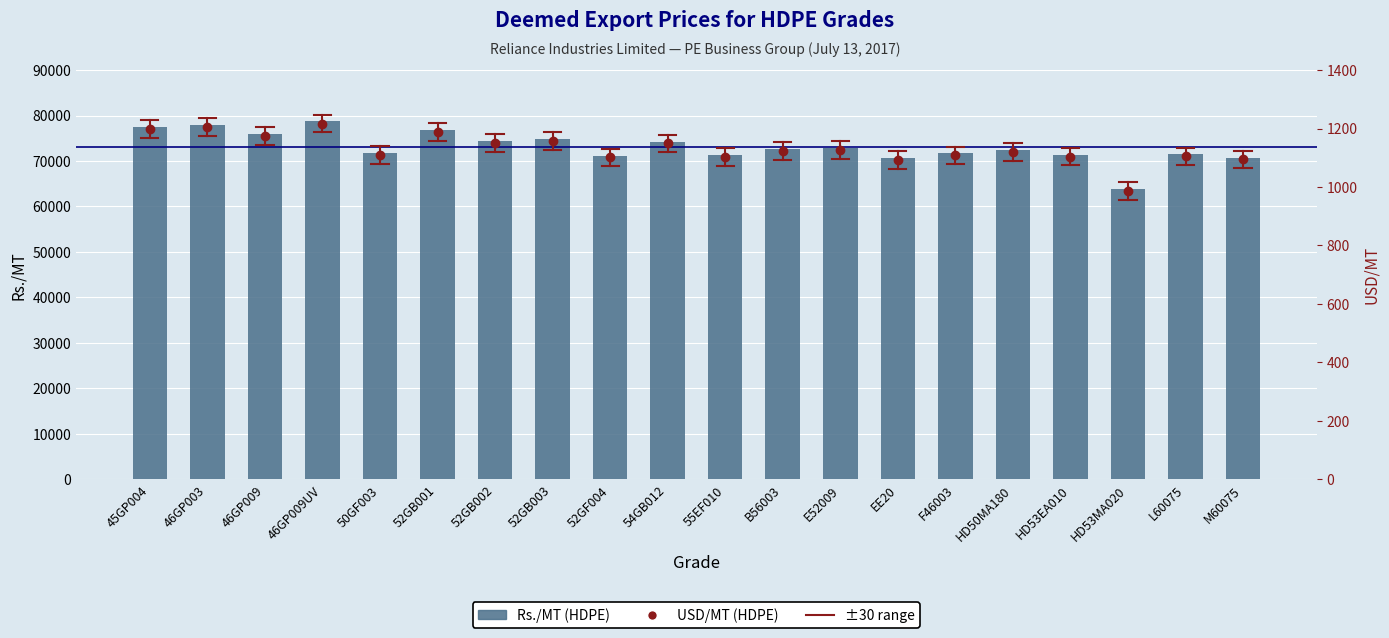

Is the value of USD/MT (HDPE) at 52GF004 greater than the value of Rs./MT (HDPE) at M60075?

No